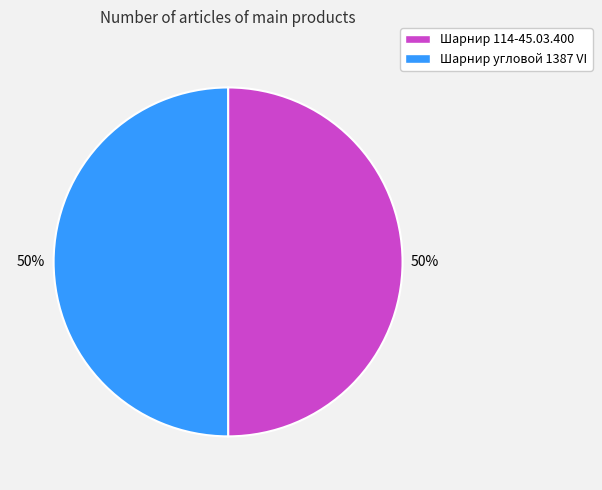

To the nearest percent, what is the combined percentage of Шарнир угловой 1387 VI and Шарнир 114-45.03.400?

100%